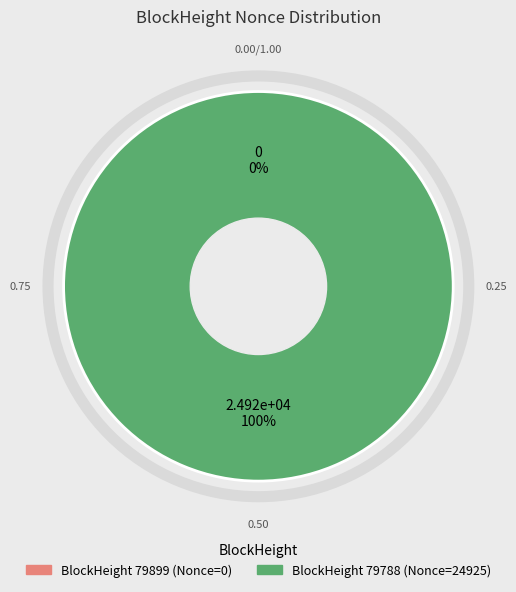

Rank the categories by value from lowest to highest.

79899, 79788